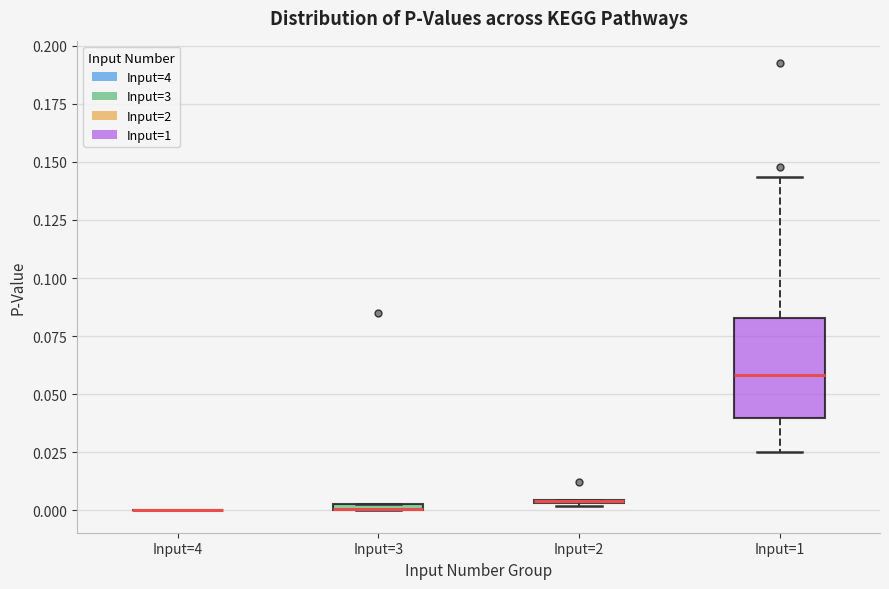

Where is the lower edge of the box for Input=3 on the y-axis? The values are not printed on the chart, so give them approximately, as read against the axis.

0.000